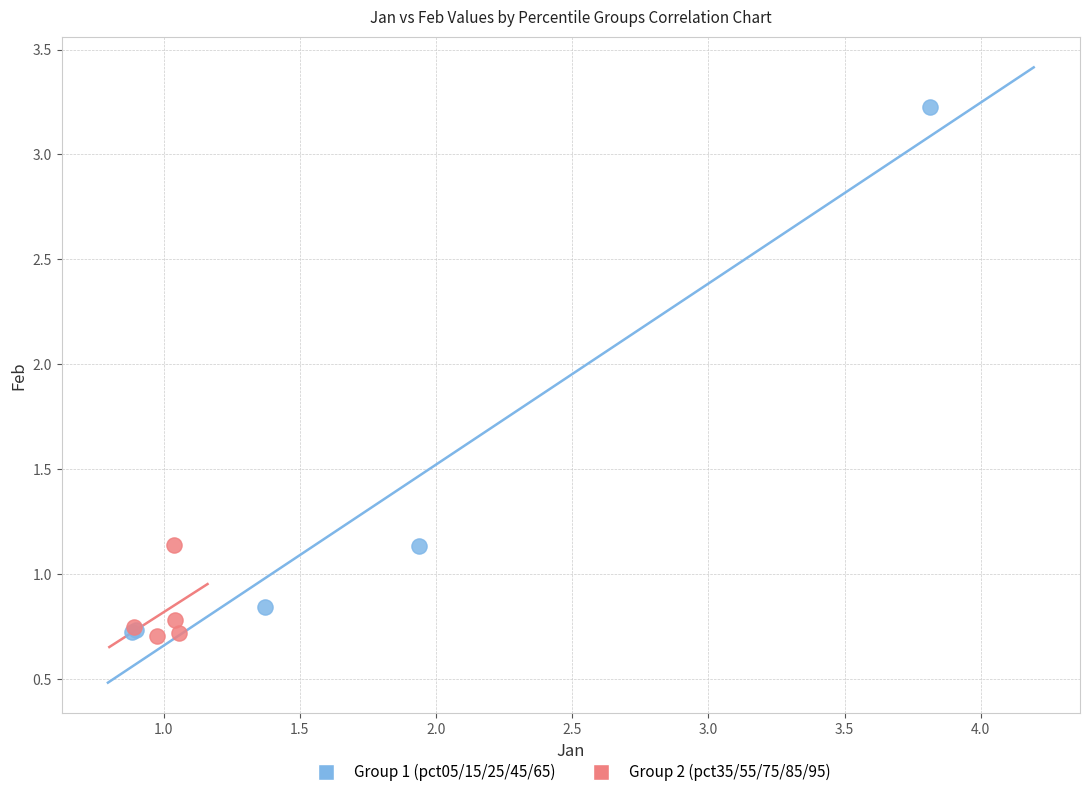

Which series has the largest Y range (max minus min)?

Group 1 (pct05/15/25/45/65)